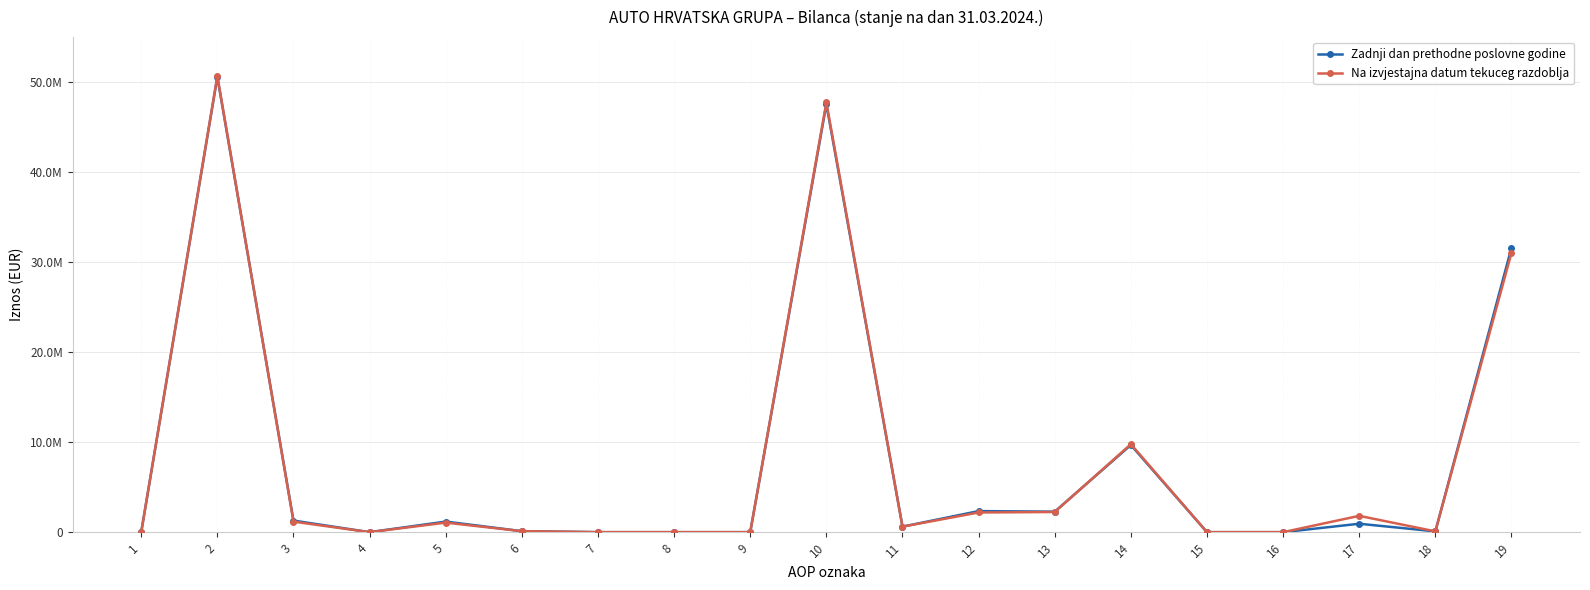

What is the sum of the Zadnji dan prethodne poslovne godine values at 18 and 1?

87309